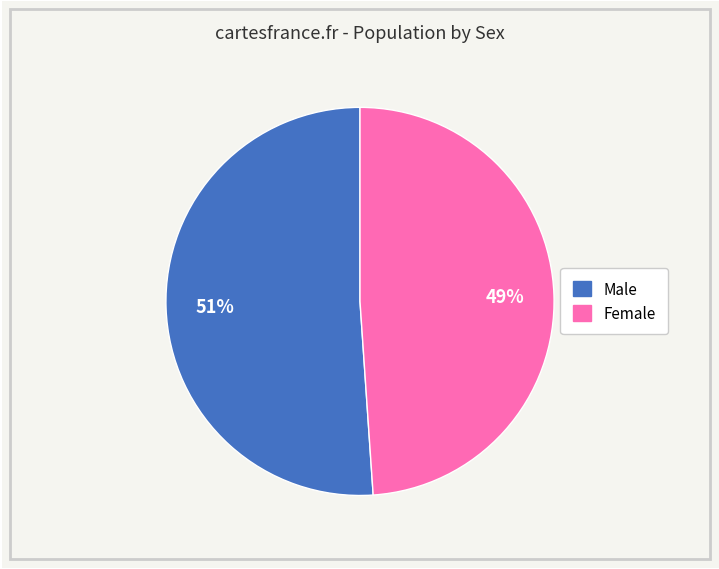

To the nearest percent, what is the combined percentage of Male and Female?

100%